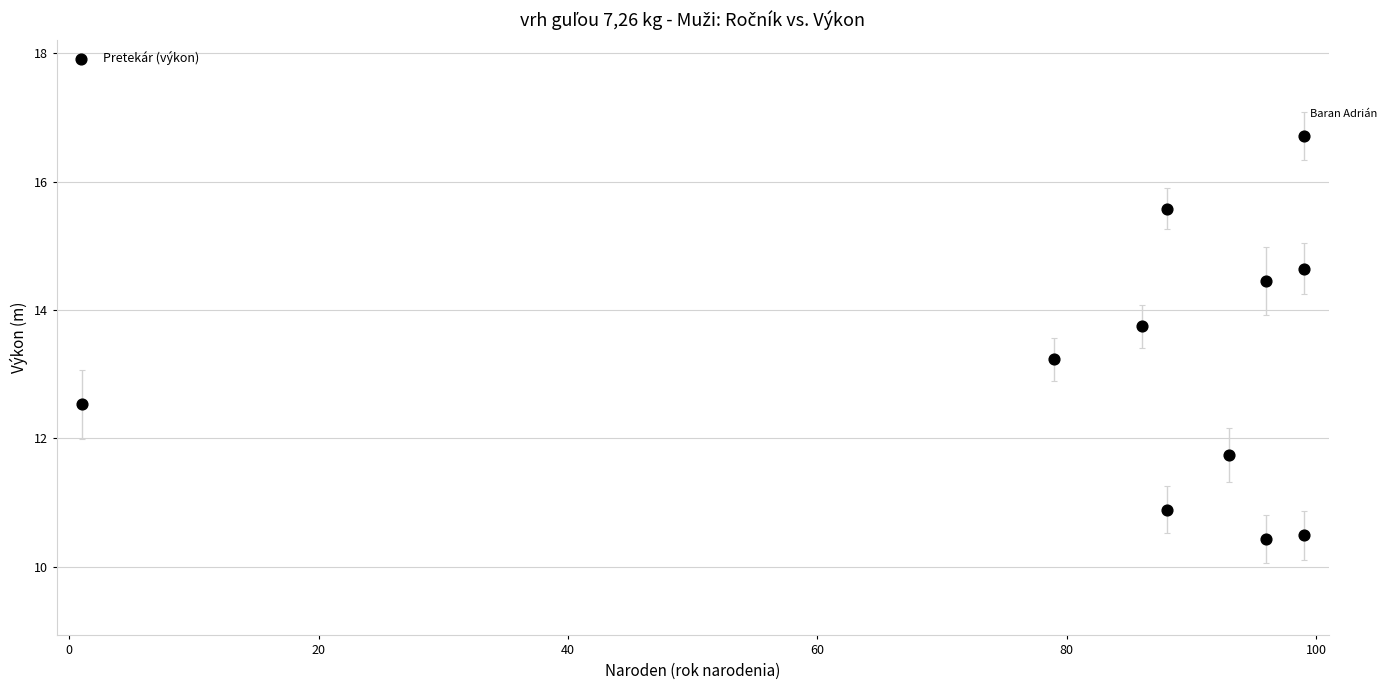

What Y value in the scatter plot is closest to 13?

13.2